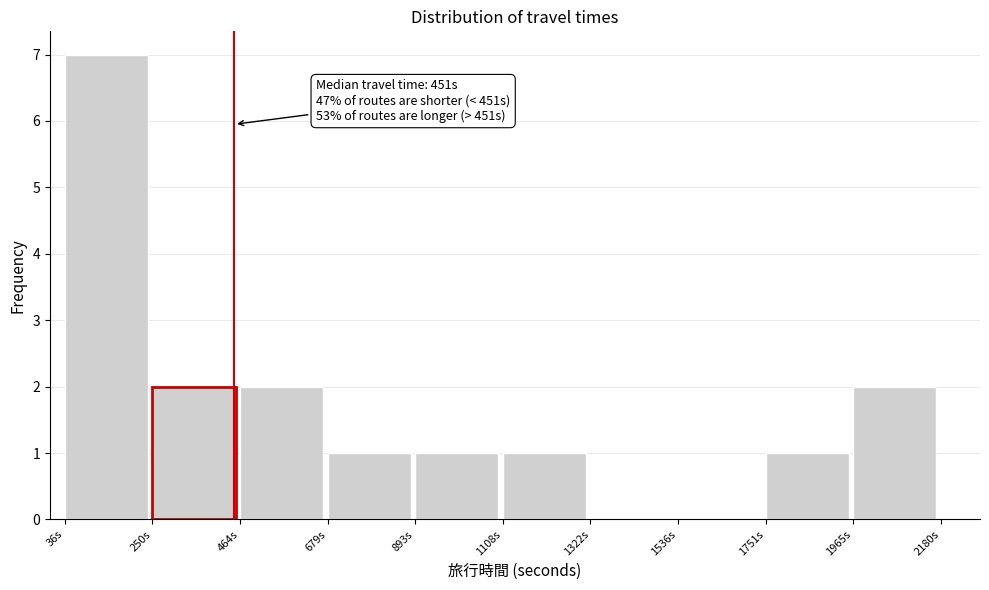

Over which range of the x-axis is the bar tallest?

50 to 250